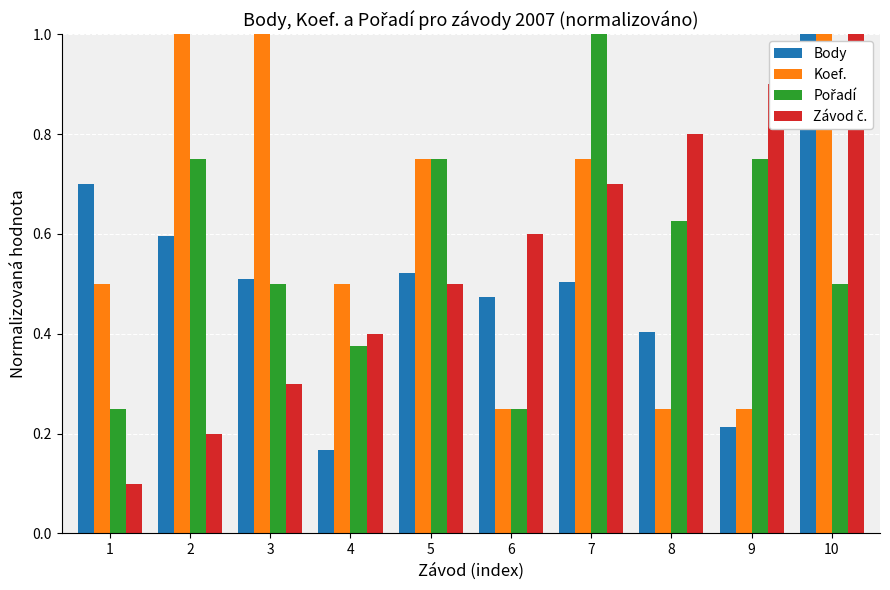

Which series has the largest total across all categories?

Koef.